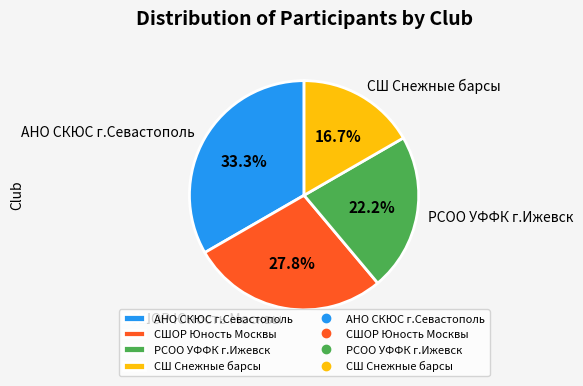

True or false: СШОР Юность Москвы accounts for 28% of the total.

True